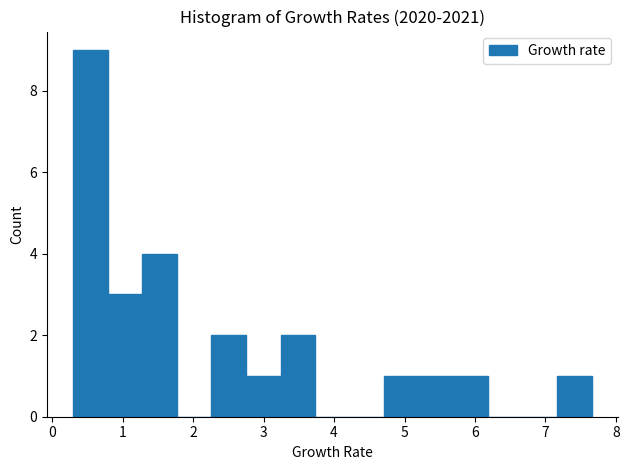

What is the height of the bar covering 5.7 to 6.2 on the x-axis? Neither the bar edges nor the heights are printed on the chart, so give them approximately, as read against the axes.

1